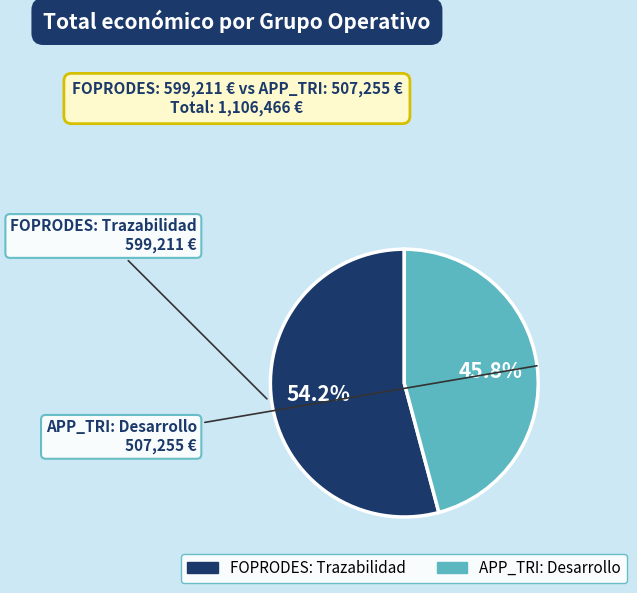

Which has a higher value, FOPRODES: Trazabilidad or APP_TRI: Desarrollo?

FOPRODES: Trazabilidad